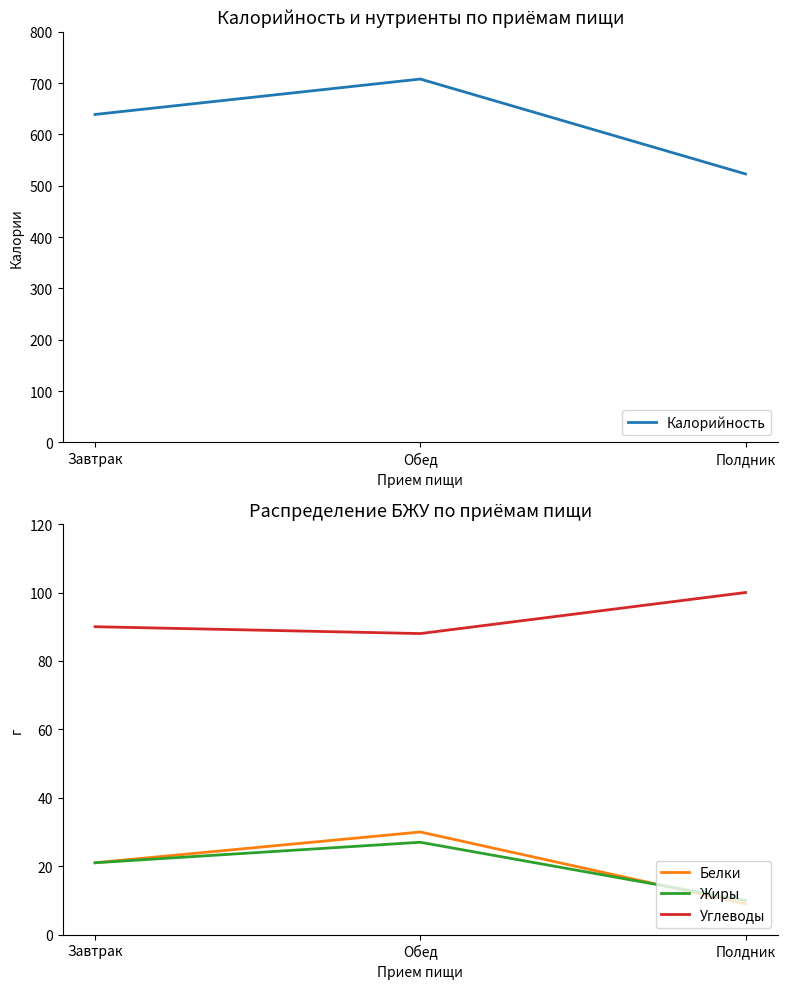

The value of Белки at Обед is 19. True or false?

False